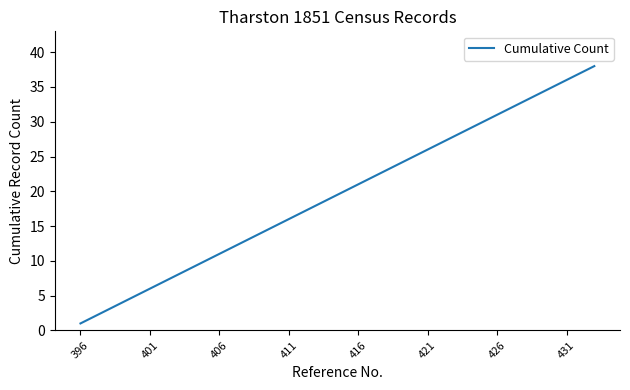

What is the difference between the maximum and minimum values?

37